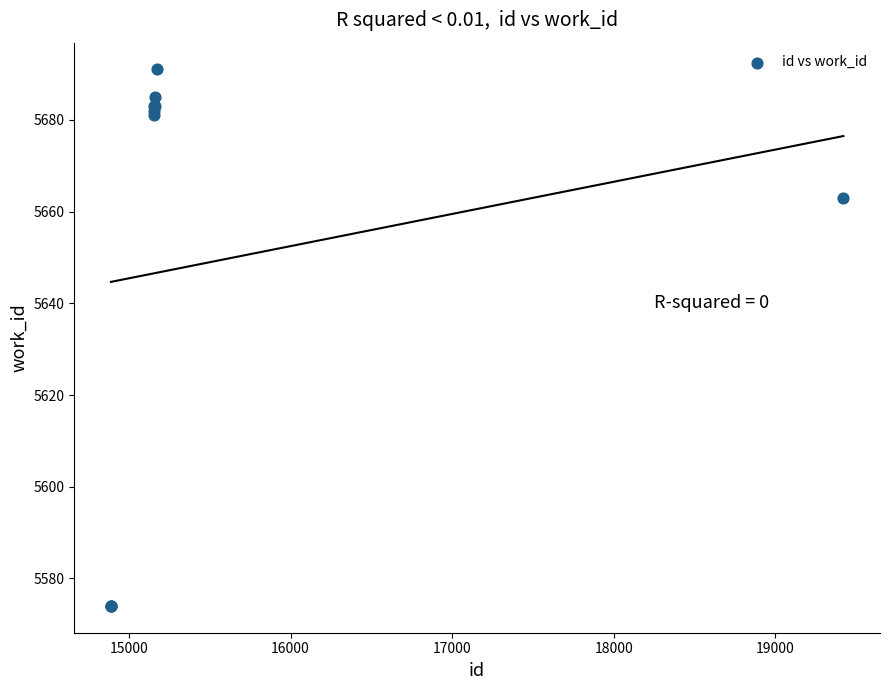

What Y value in the scatter plot is closest to 5632?

5663